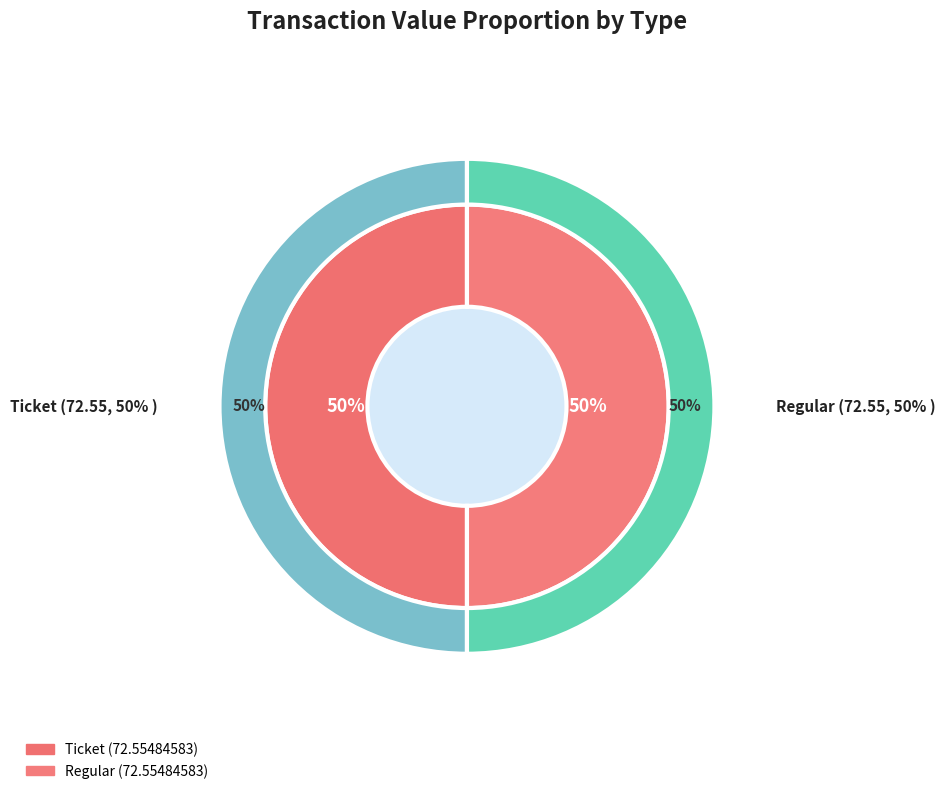

To the nearest percent, what is the combined percentage of Regular and Ticket?

100%